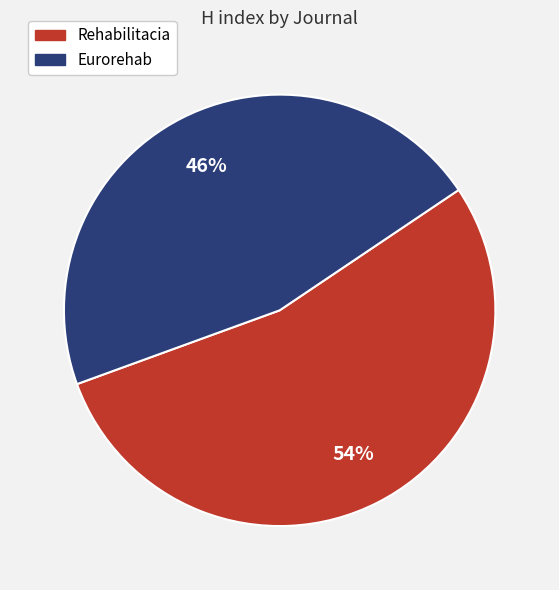

True or false: Eurorehab accounts for 46% of the total.

True